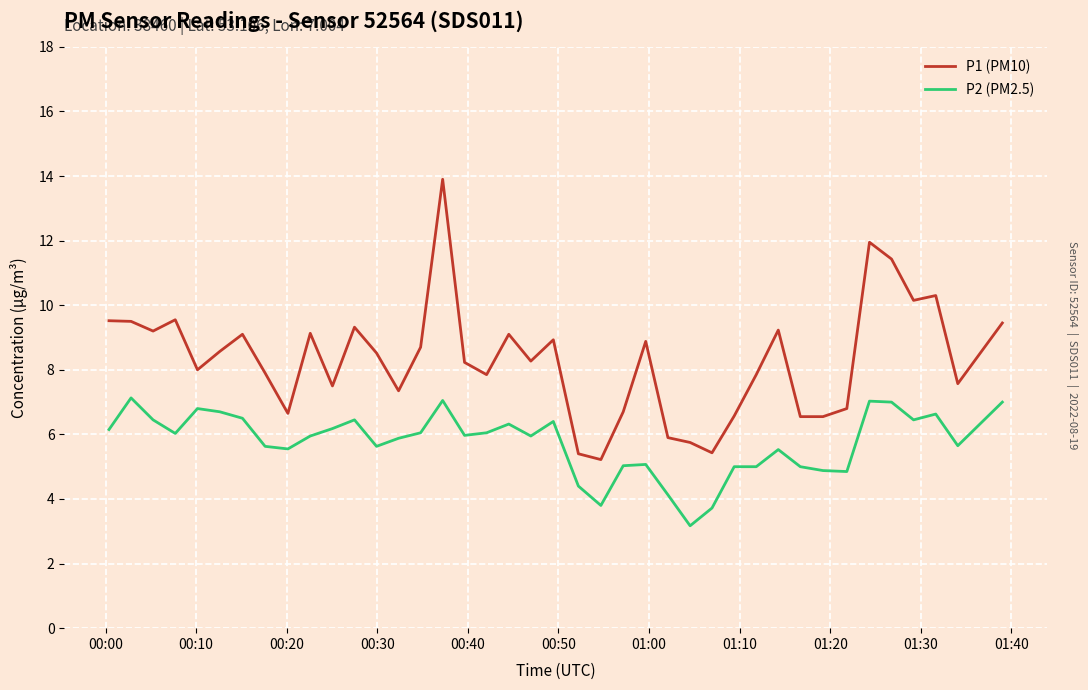

What is the difference between the second highest and minimum values in the P1 (PM10) series?

6.7